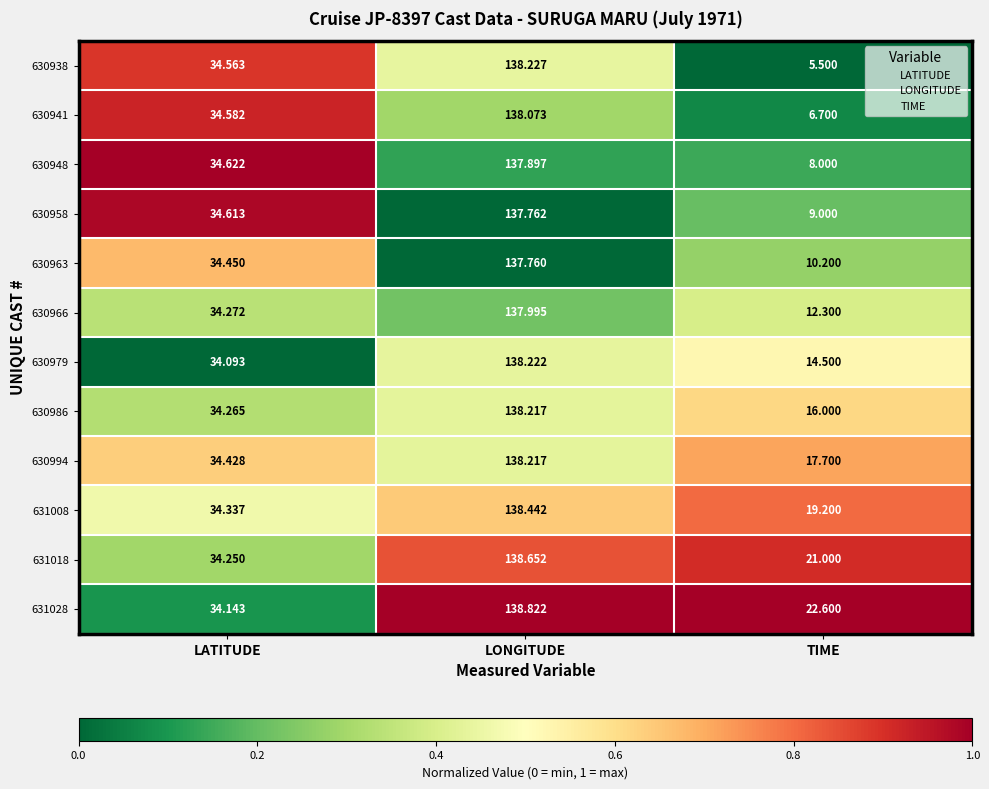

Which category has the lowest value across all series?

TIME